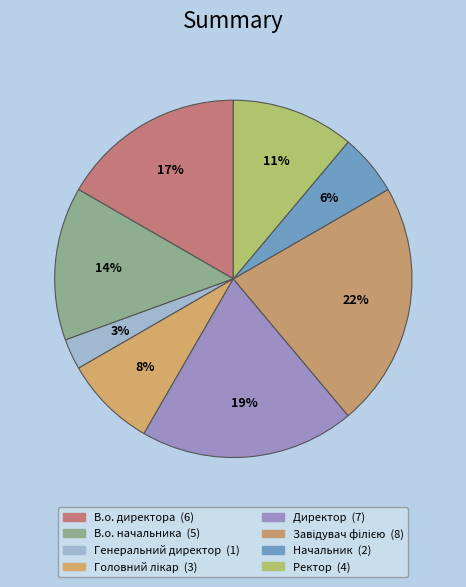

How many segments does this pie chart have?

8